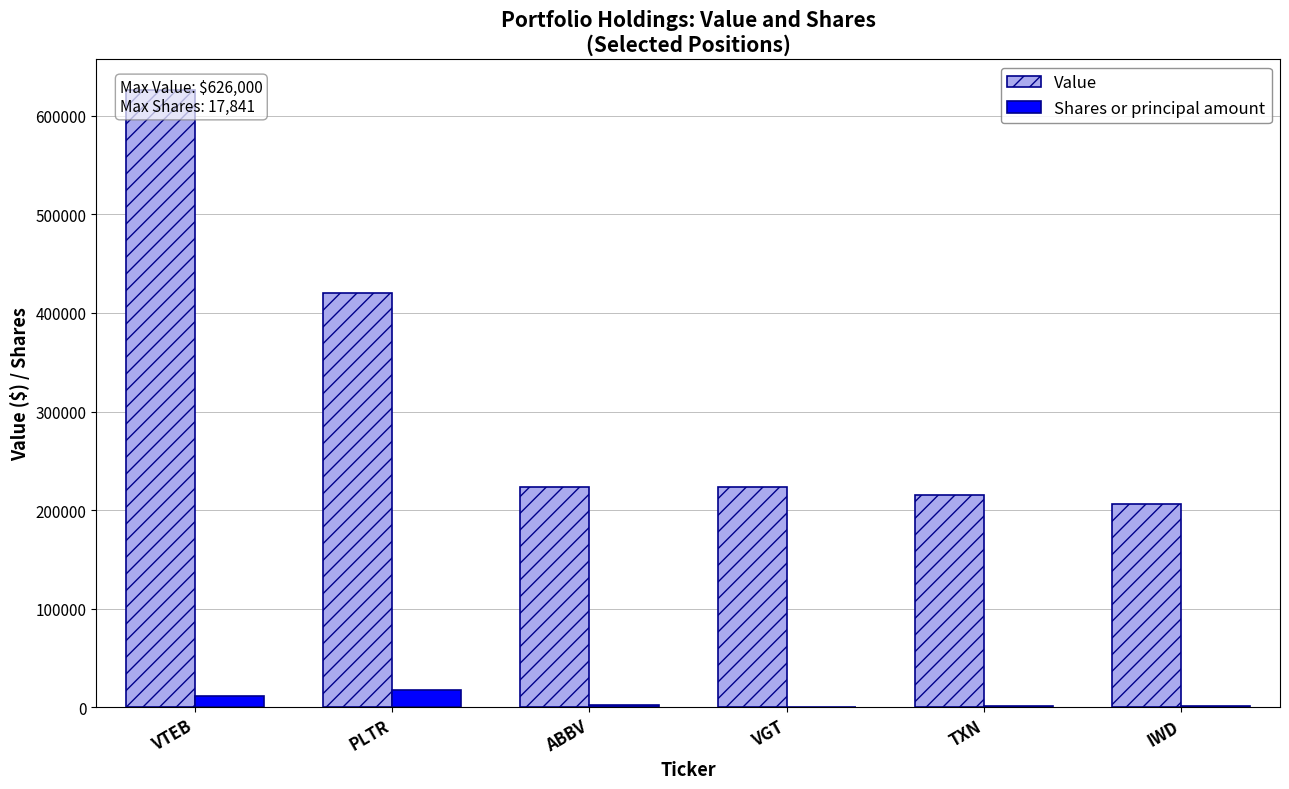

Which series has the largest total across all categories?

Value